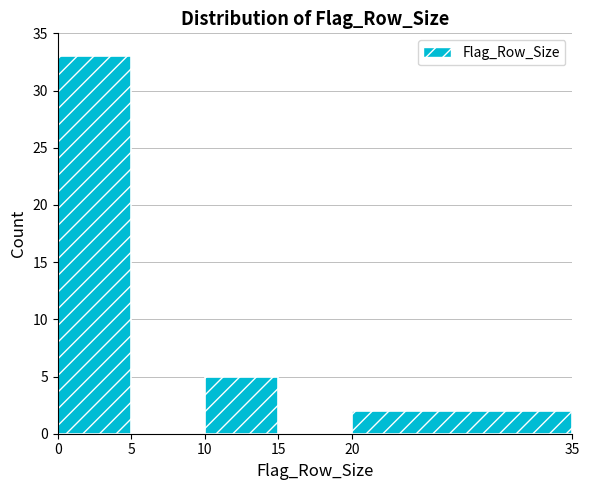

Over which range of the x-axis is the bar tallest?

0 to 5